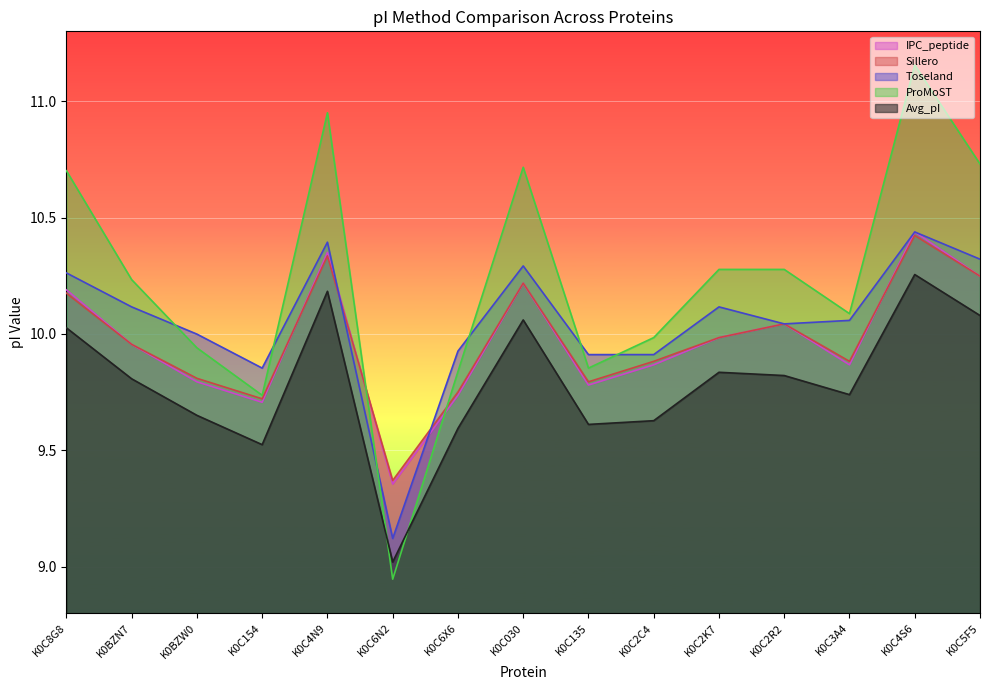

Which series ends up on top after the final intersection of Sillero and IPC_peptide?

IPC_peptide